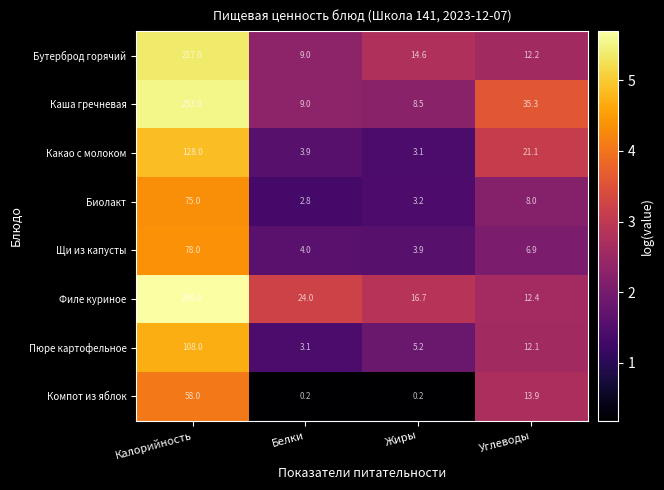

Which series changed the most between Белки and Жиры?

Филе куриное